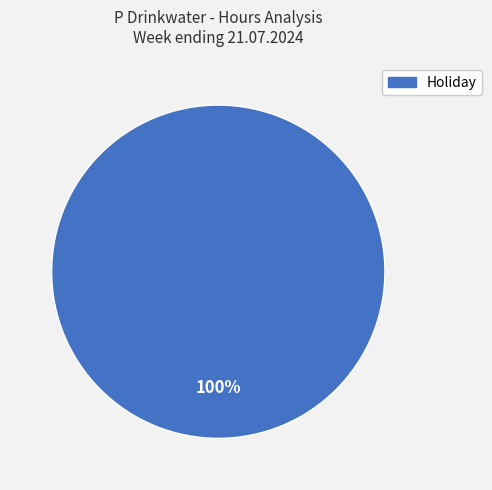

Does any single category account for the majority?

Yes